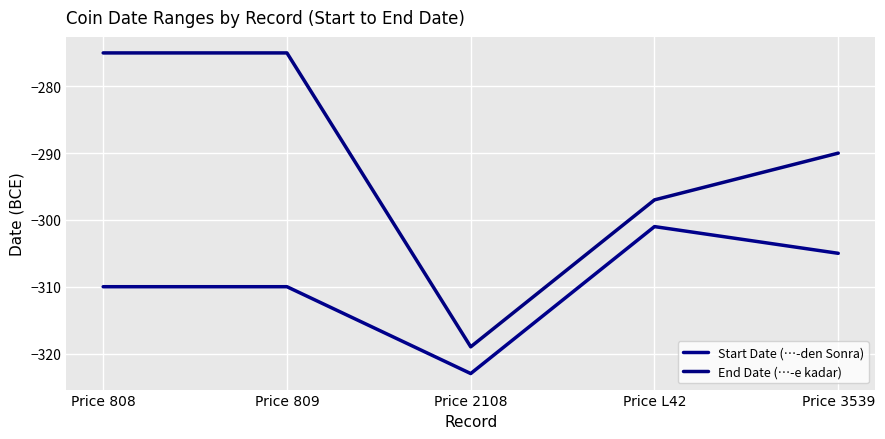

What is the maximum value for Start Date (…-den Sonra)?

-301